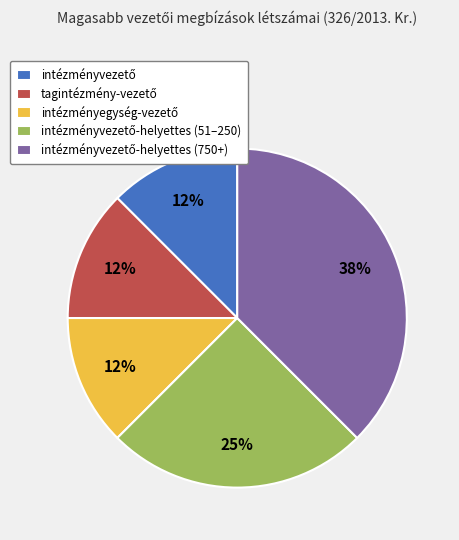

To the nearest percent, what is the average slice percentage?

20%